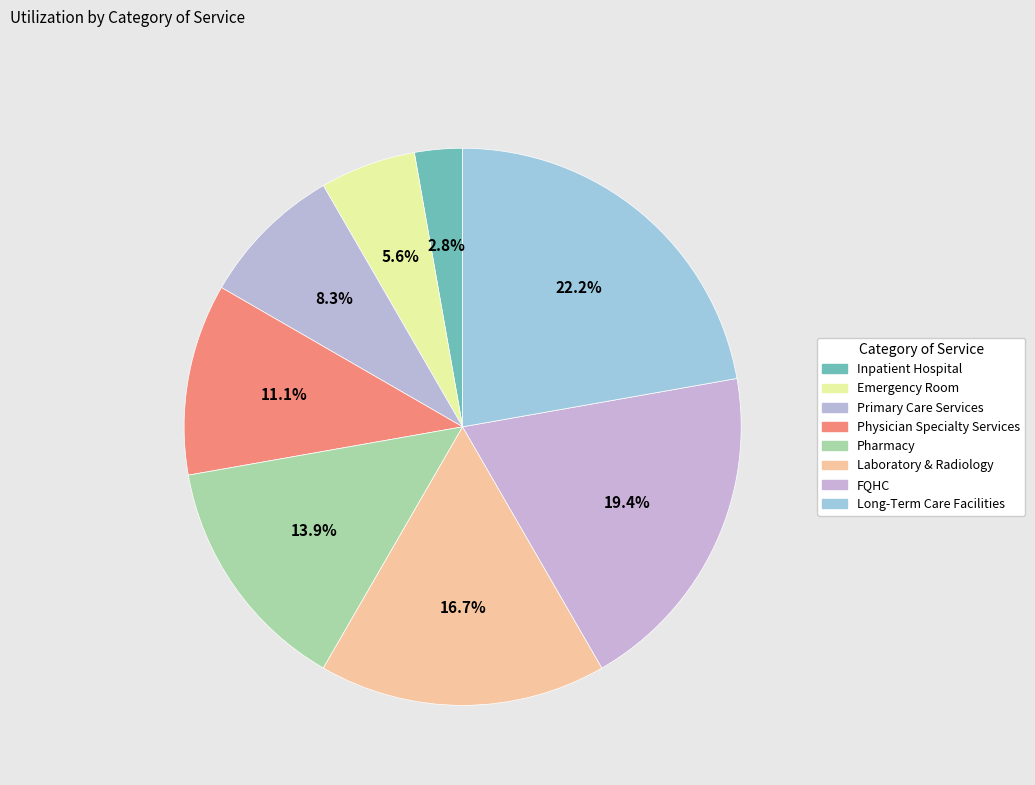

To the nearest percent, what percentage of the pie is Laboratory & Radiology?

17%